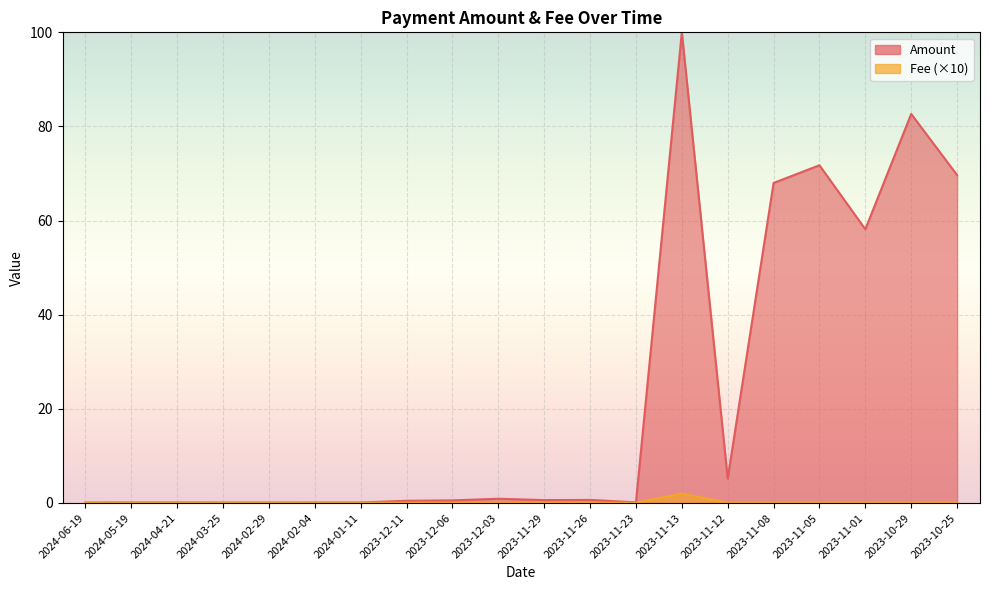

Is it true that the value at 2023-11-01 is 0.1?

True